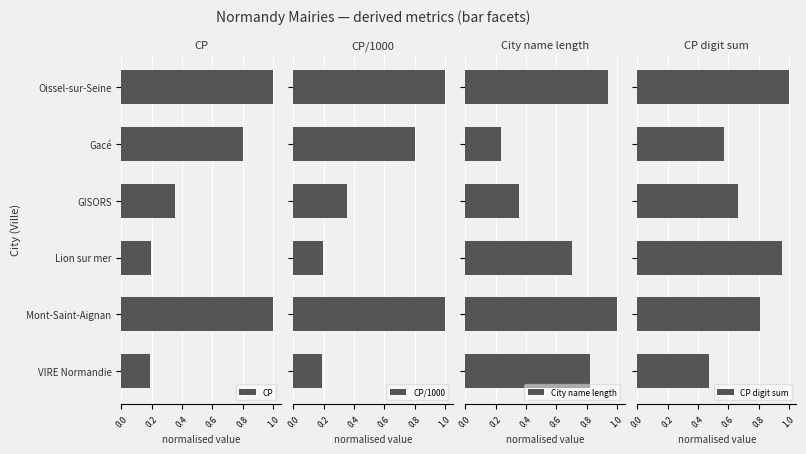

How many distinct data groups are displayed?

4